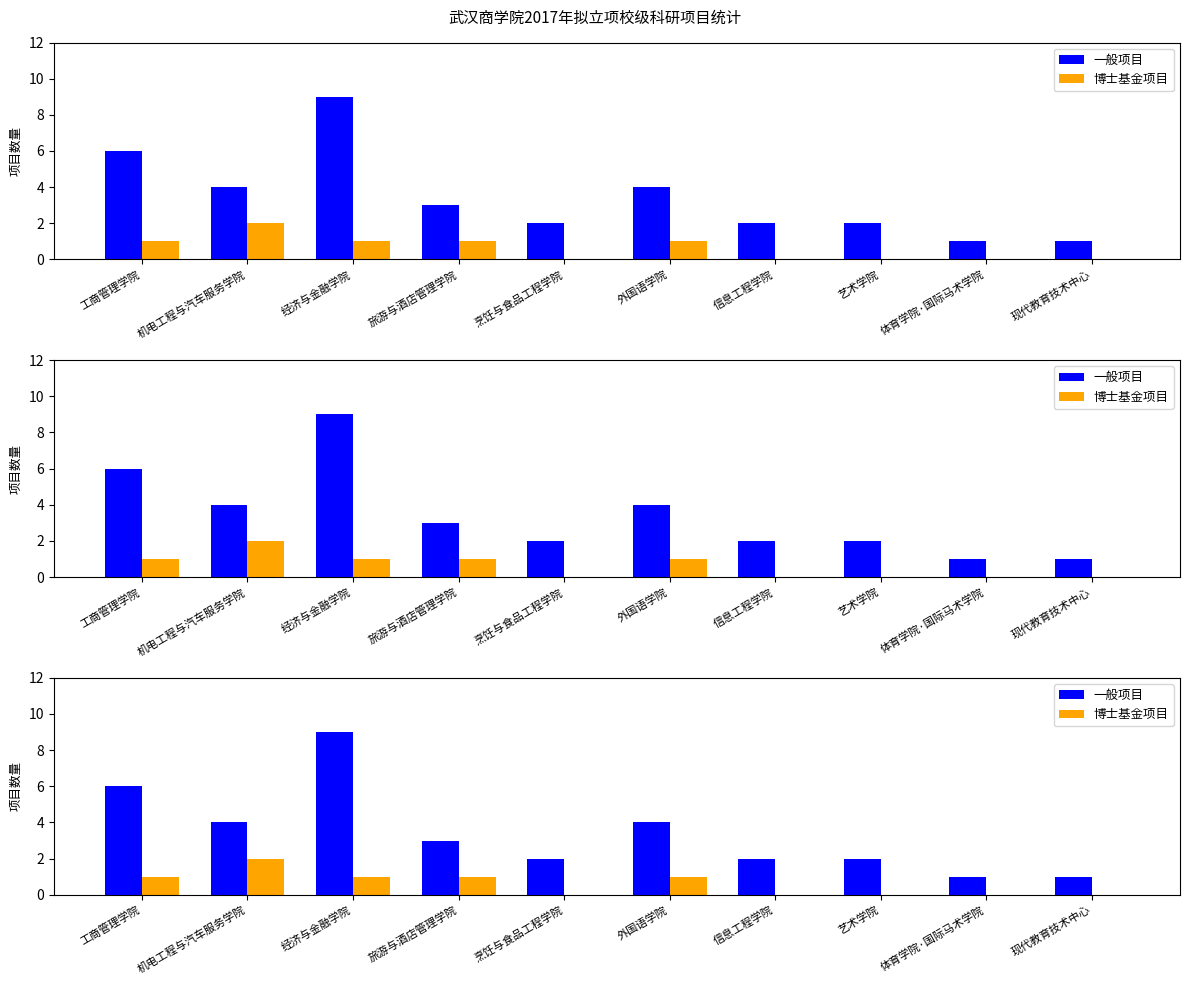

How many values in the 博士基金项目 series exceed 1?

1